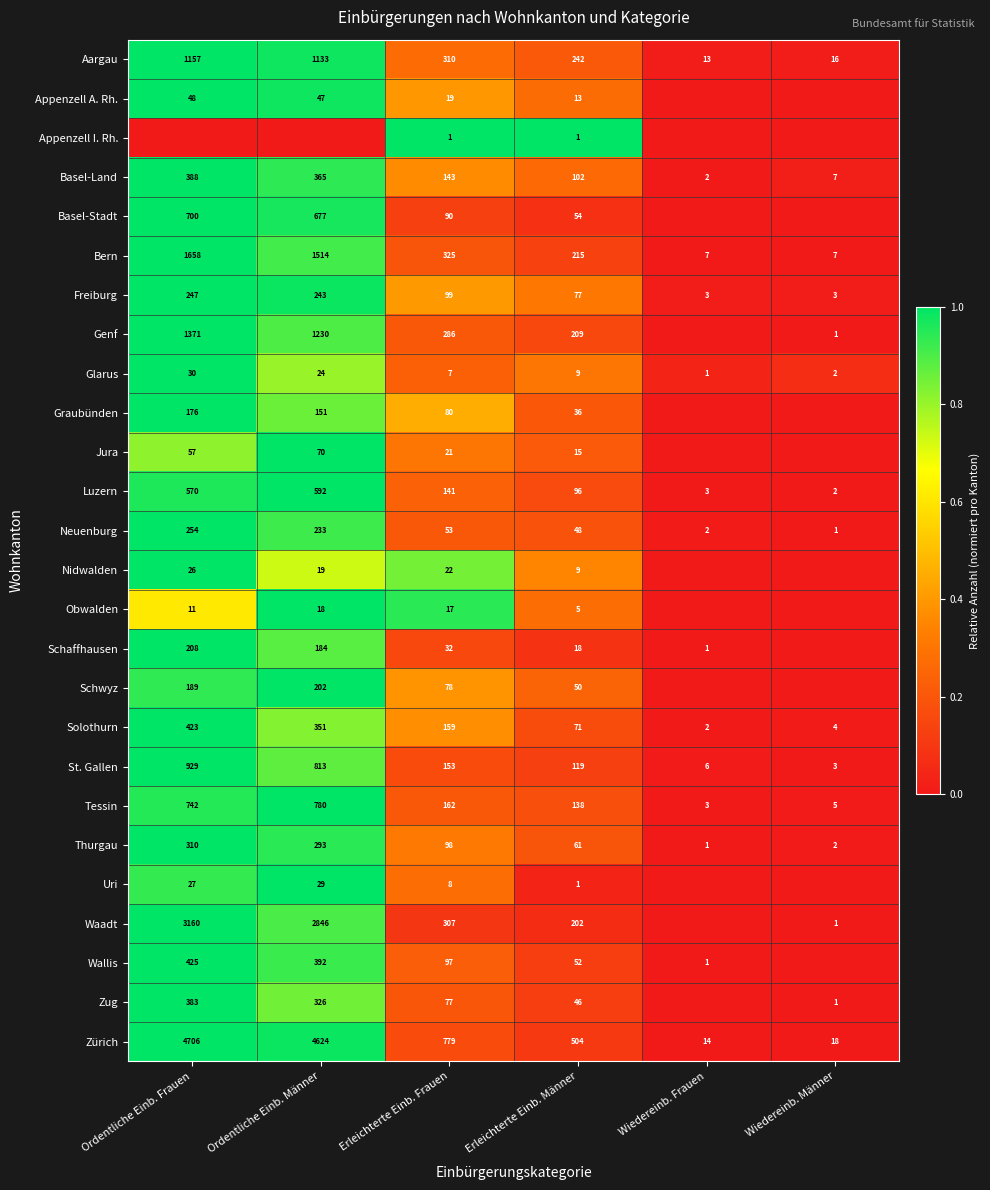

What is the sum of the Thurgau values at Erleichterte Einb. Frauen and Ordentliche Einb. Frauen?

408